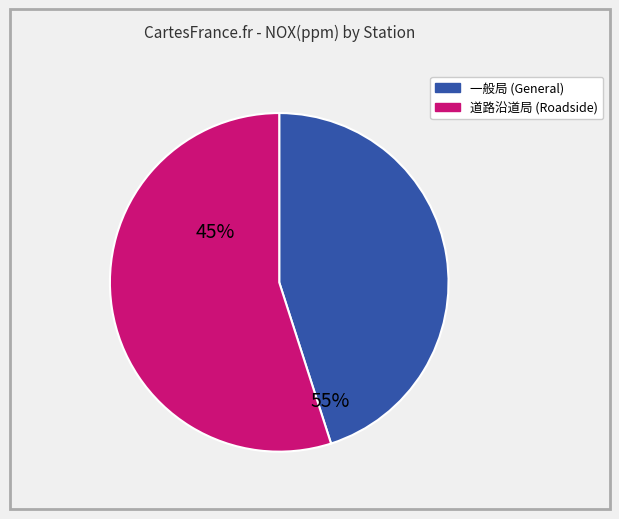

Is there a majority slice in this chart?

Yes